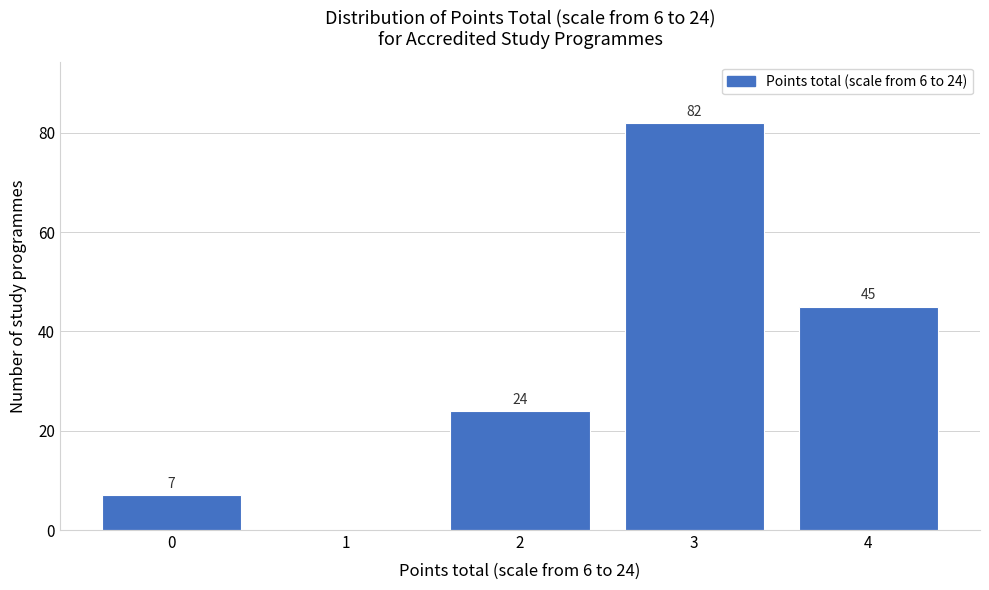

Reading right to left, what are all the values shown in this chart?

4=45	3=82	2=24	1=0	0=7